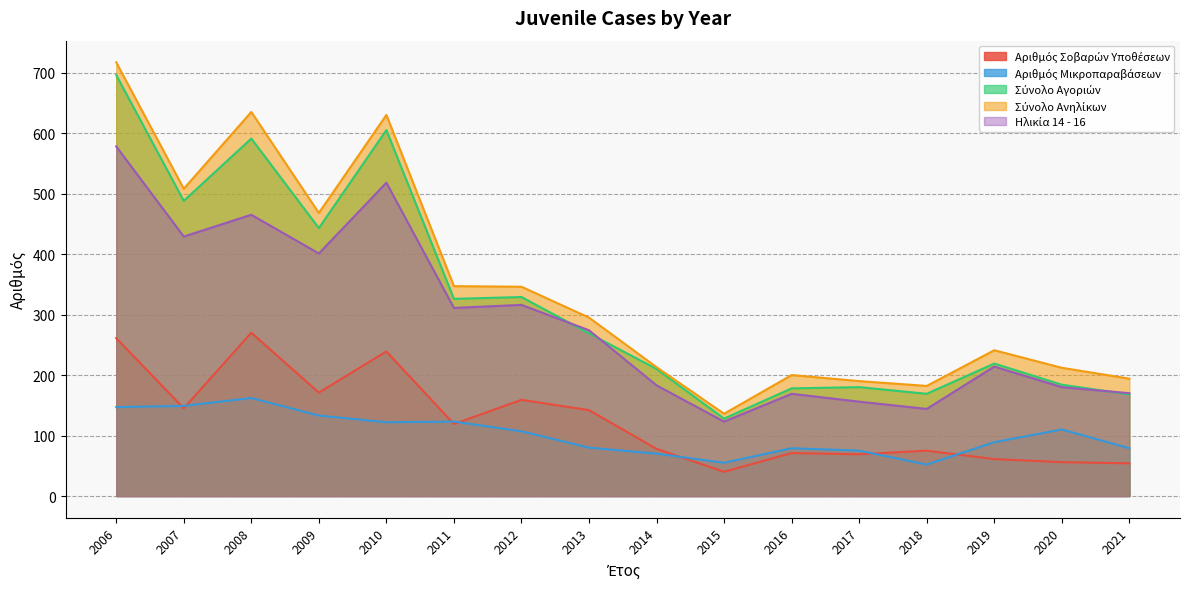

At which label is Αριθμός Σοβαρών Υποθέσεων closest to 155?

2012